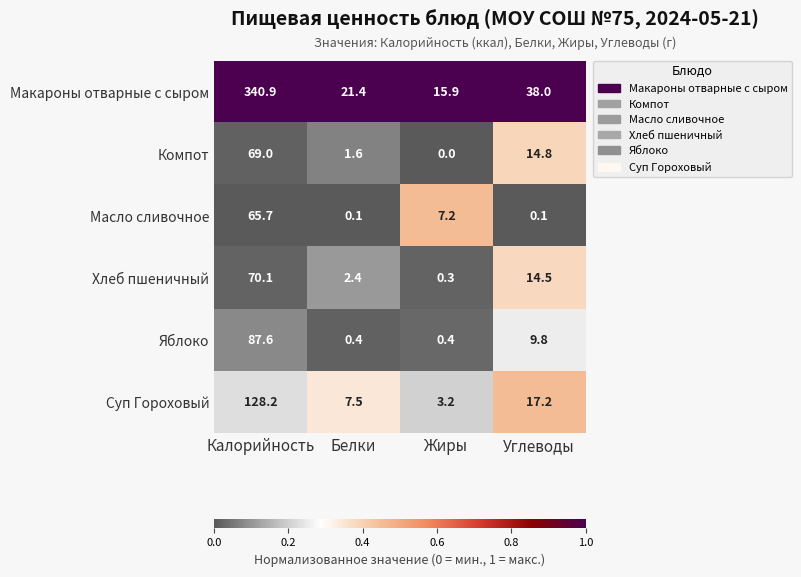

Is it true that Макароны отварные с сыром equals 153.7 at Калорийность?

False